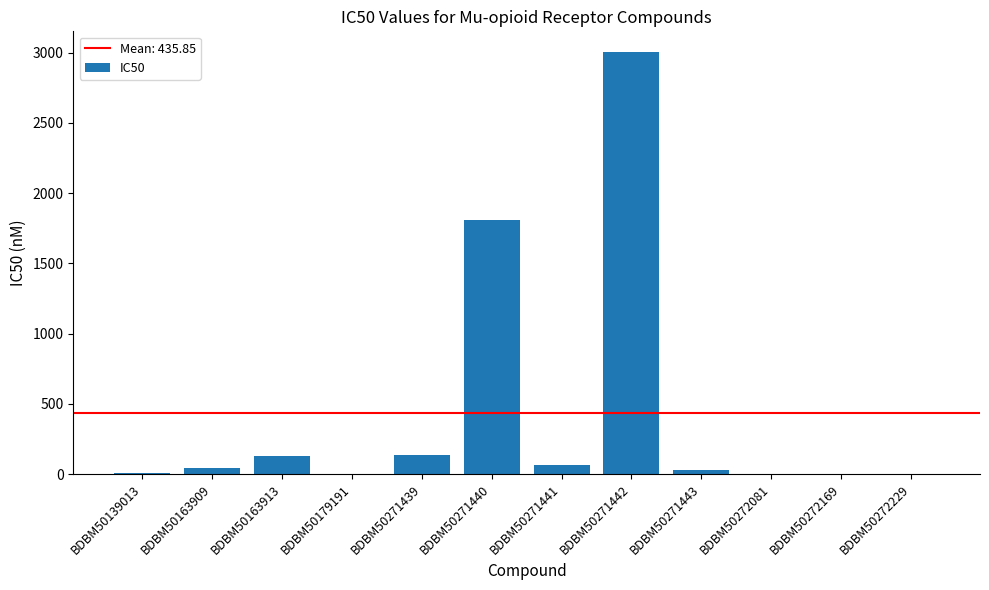

The value at BDBM50272229 is 1.2. True or false?

True